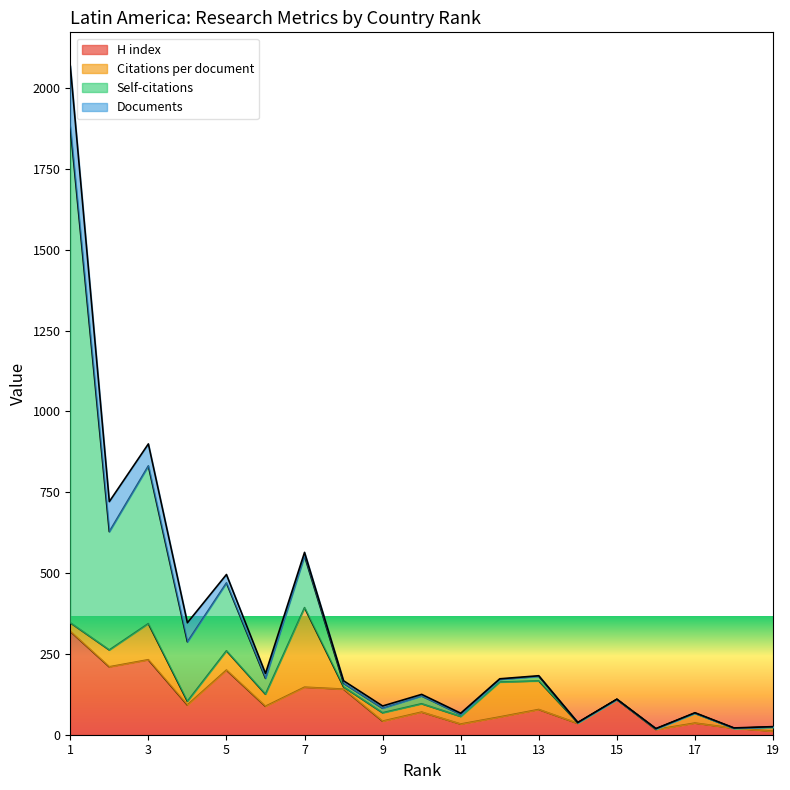

How many categories are shown in the chart?

19